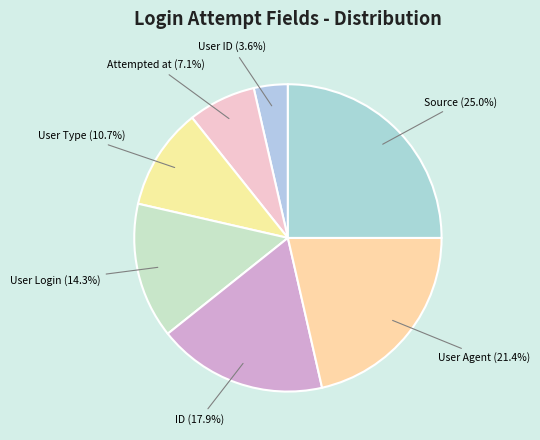

To the nearest percent, what percentage of the pie is ID?

18%